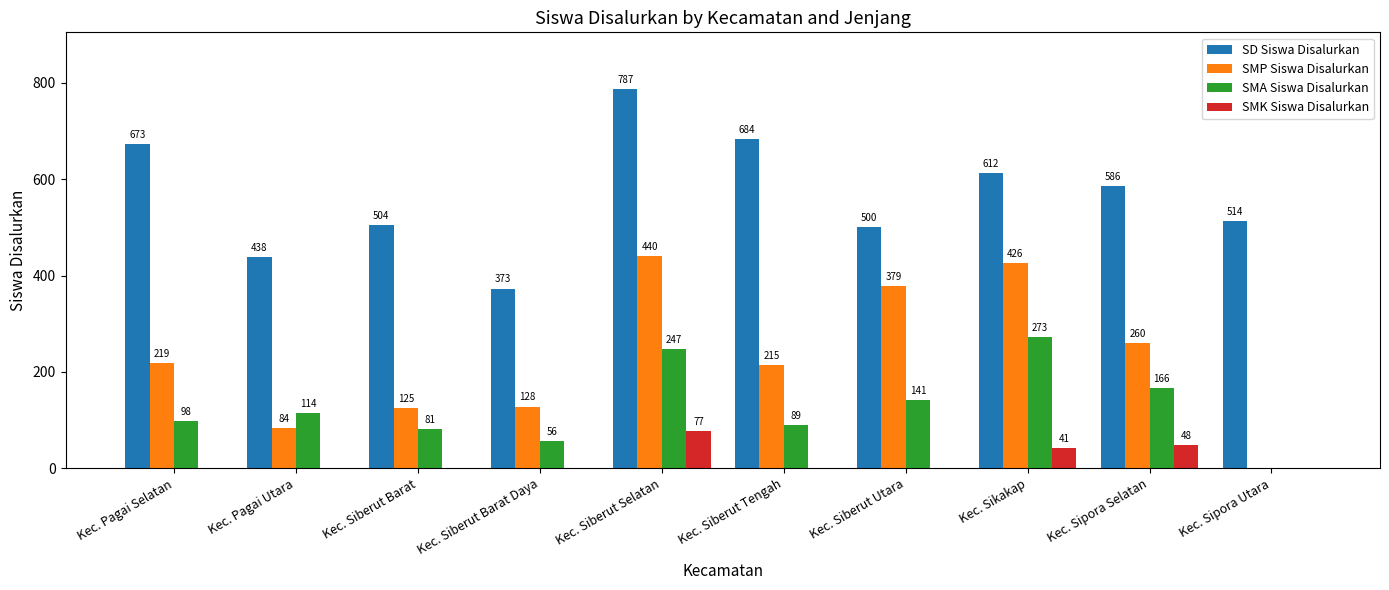

What is the highest value of the SMK Siswa Disalurkan series?

77